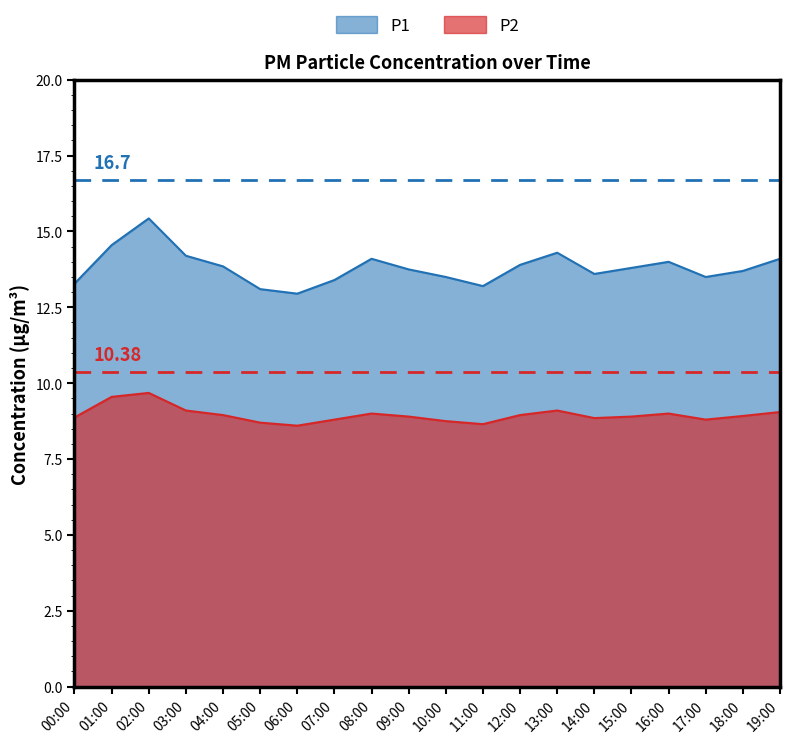

At which label is P1 closest to 14?

16:00